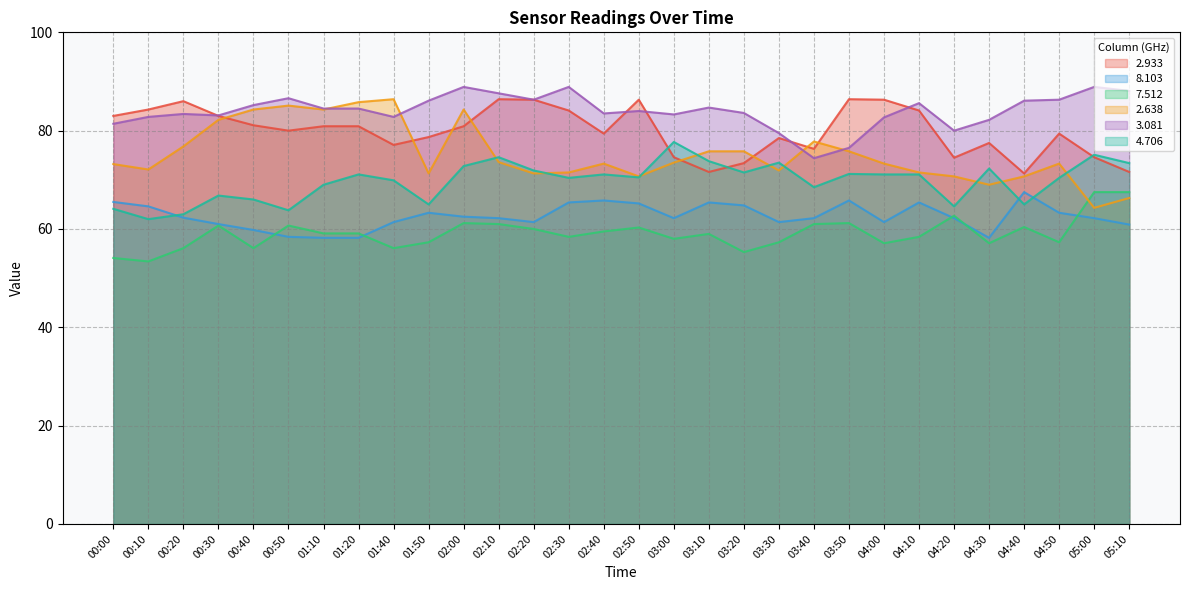

What is the difference between the second highest and second lowest values in the 8.103 series?

7.6